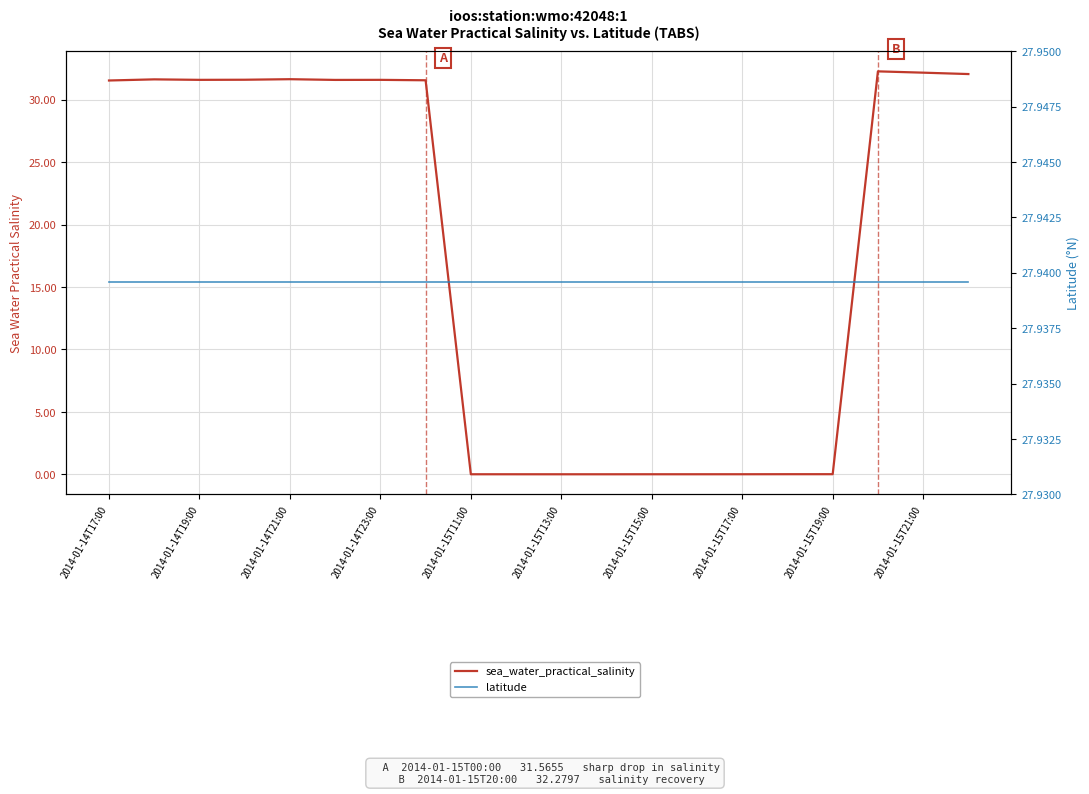

Which series changed the most between 15 and 17?

sea_water_practical_salinity